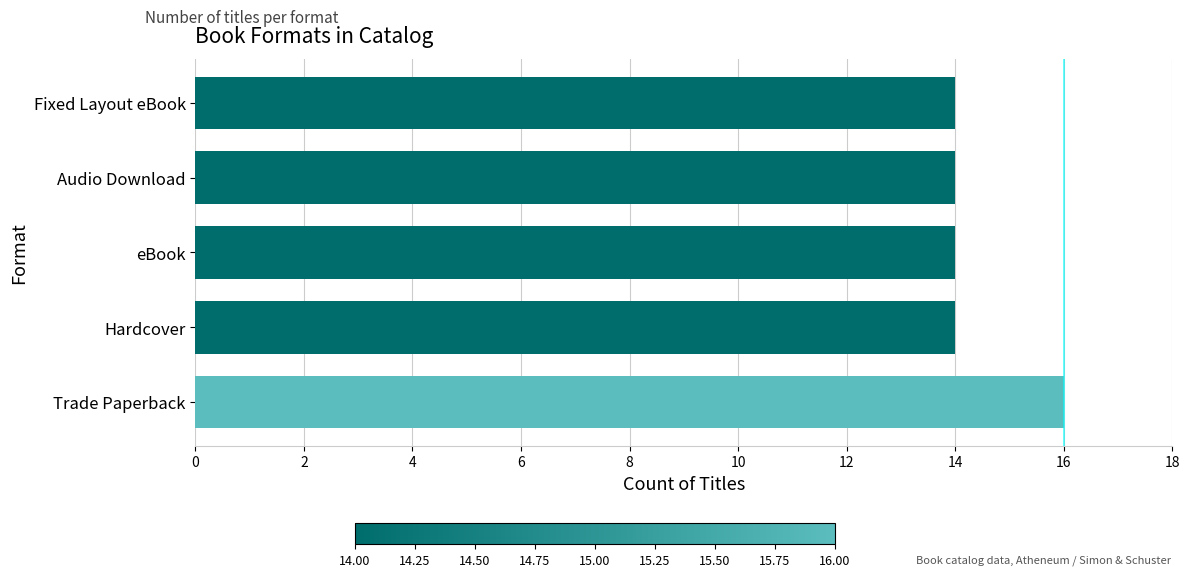

Read the value at Trade Paperback.

16